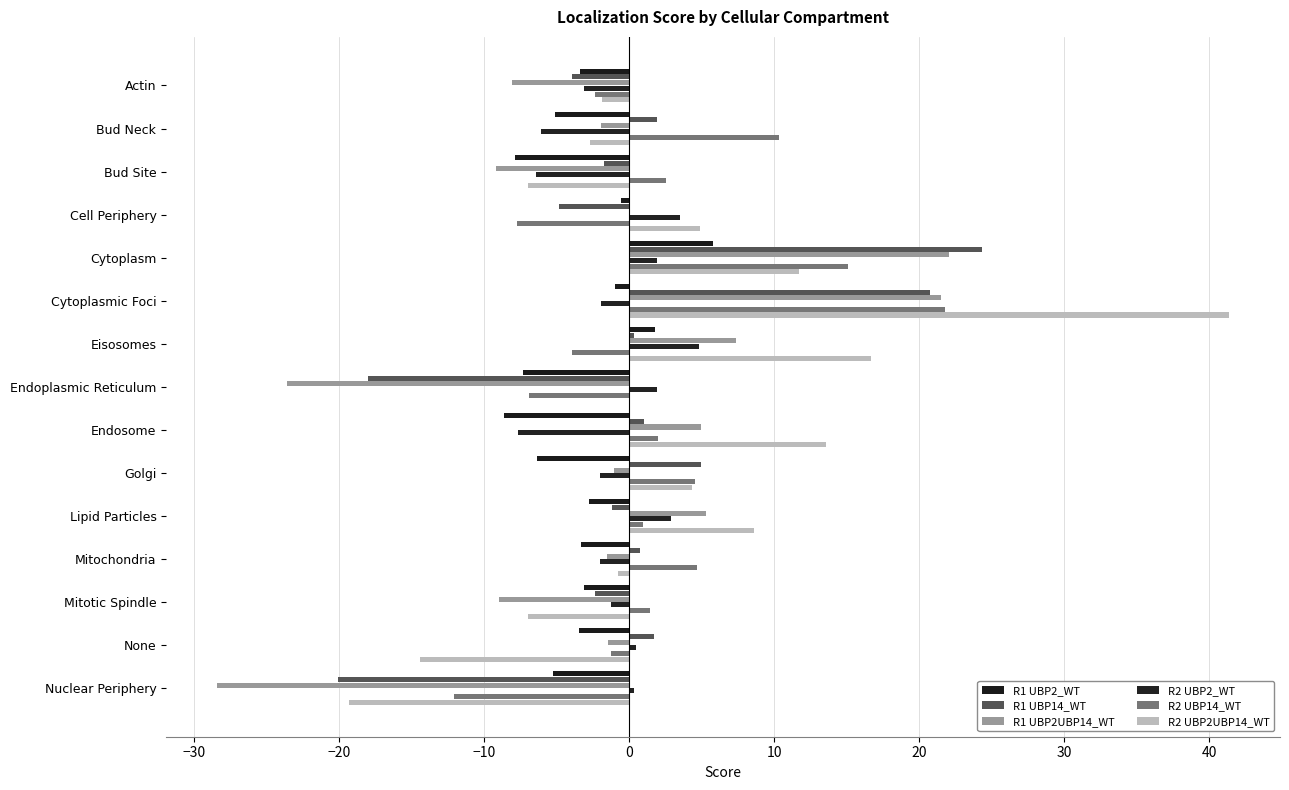

What are all the series names shown in the legend?

R1 UBP2_WT, R1 UBP14_WT, R1 UBP2UBP14_WT, R2 UBP2_WT, R2 UBP14_WT, R2 UBP2UBP14_WT